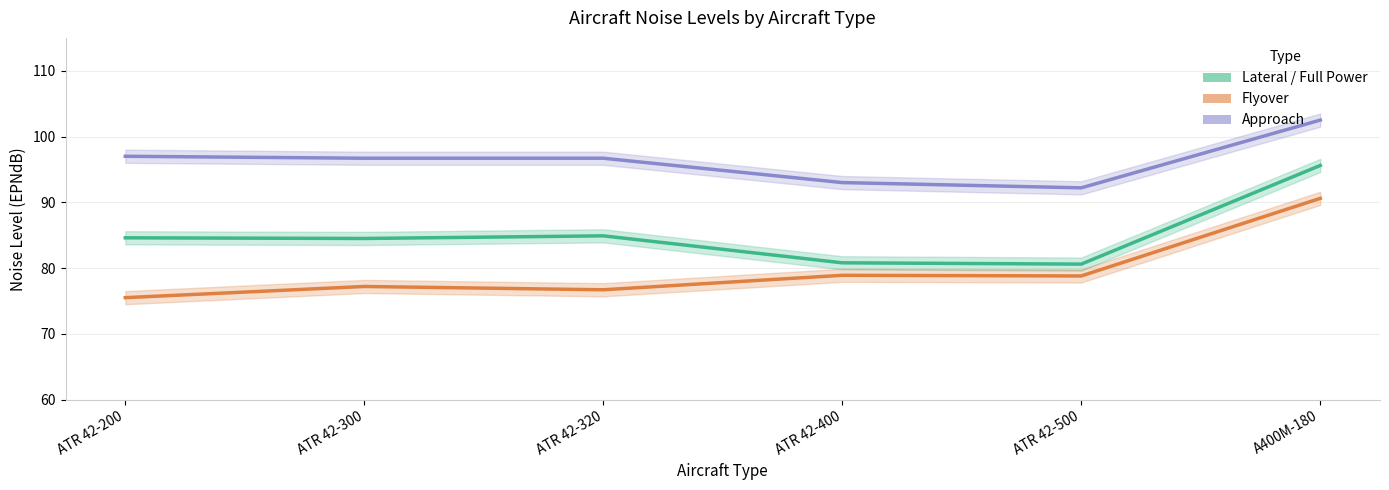

Reading right to left, extract all data points from this chart.

Lateral / Full Power: 95.6	80.6	80.8	84.9	84.5	84.6
Flyover: 90.6	78.8	78.9	76.7	77.2	75.5
Approach: 102.5	92.2	93.0	96.7	96.7	97.0